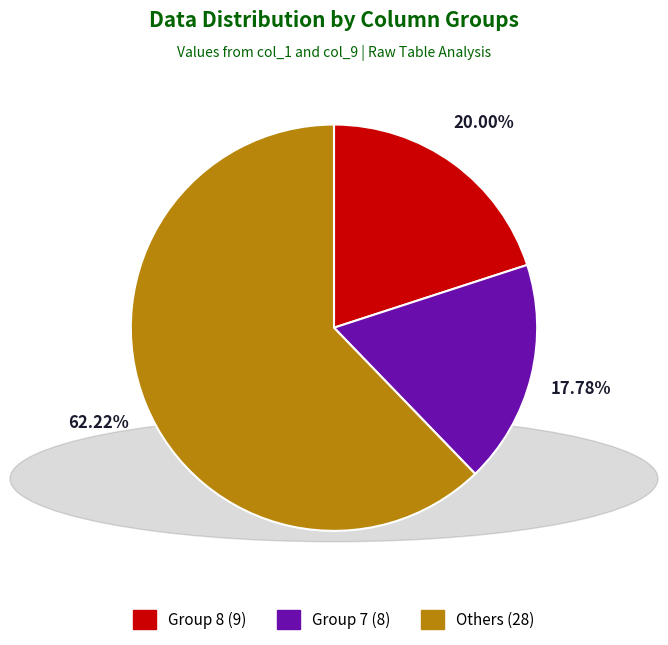

What is the ratio of the value at Others (28) to the value at Group 8 (9)?

3.1